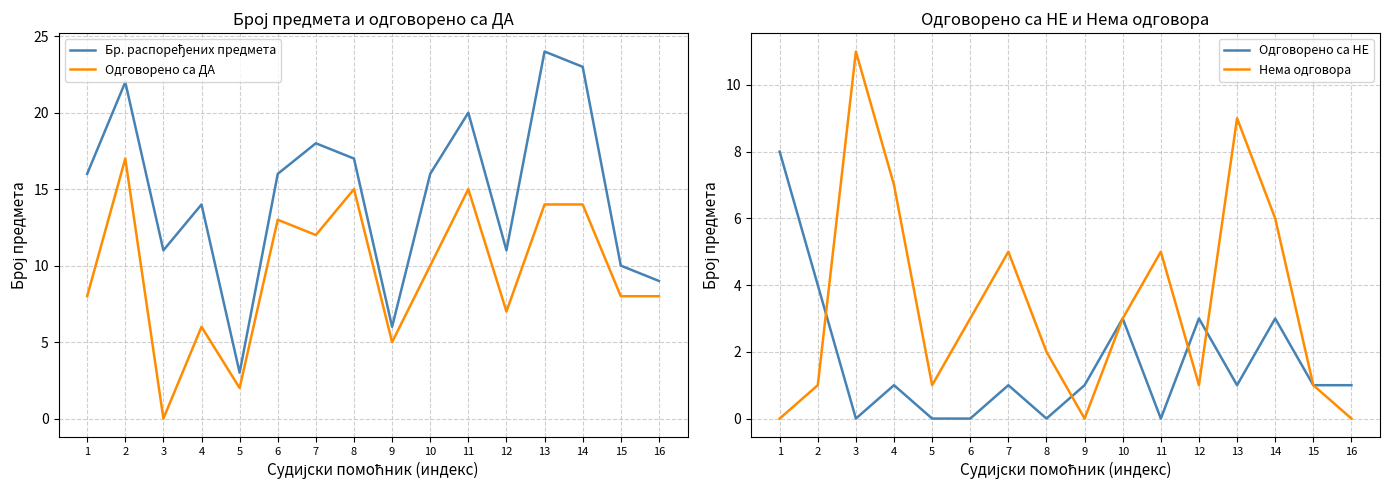

The Одговорено са ДА series shows 15 at 10. True or false?

False